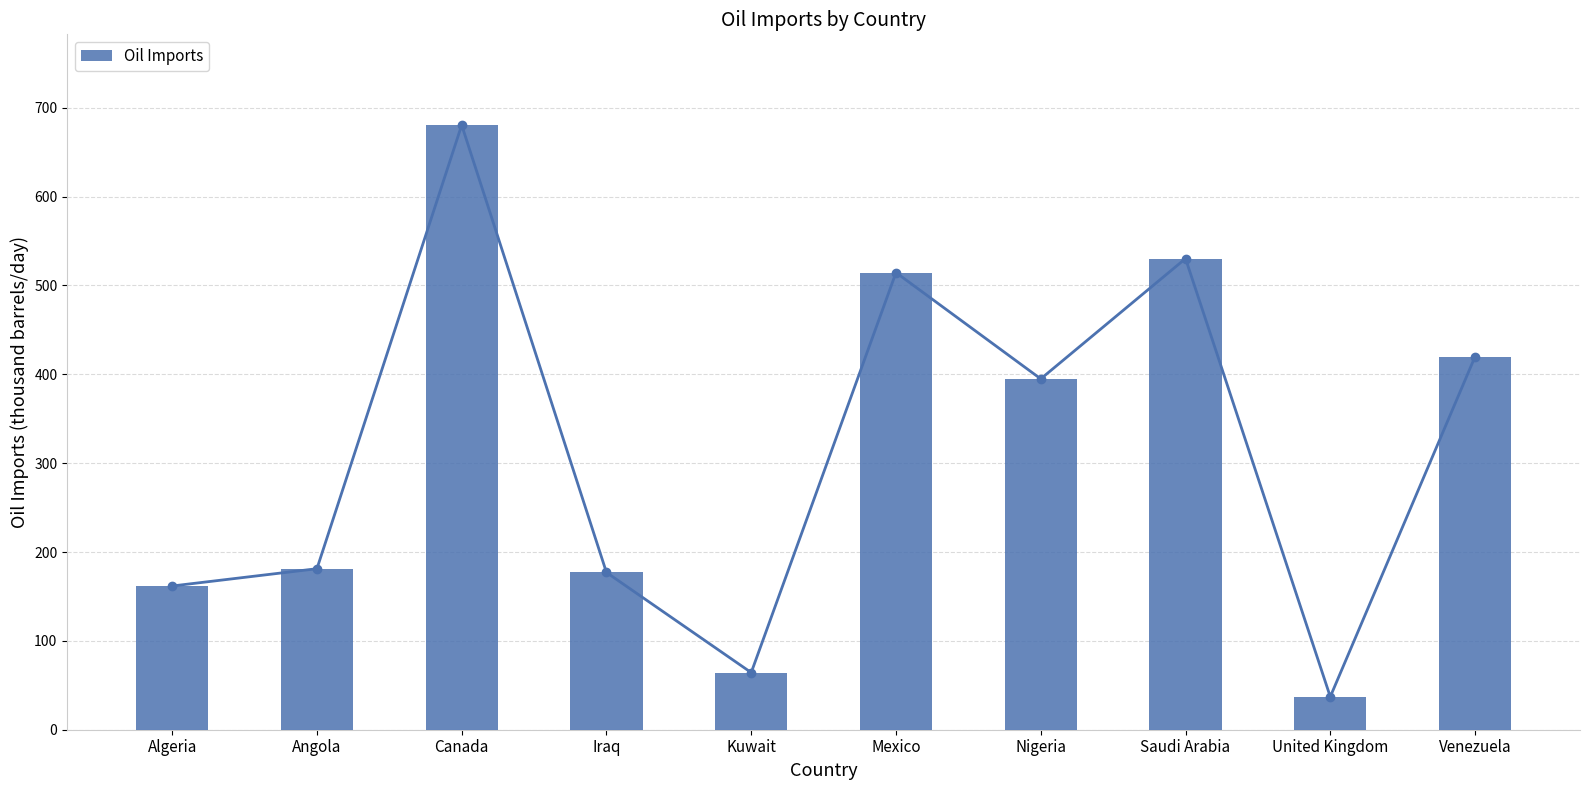

Reading right to left, what are all the values shown in this chart?

Venezuela=419.8	United Kingdom=37.1	Saudi Arabia=530.2	Nigeria=394.9	Mexico=514.5	Kuwait=64.3	Iraq=177.0	Canada=680.5	Angola=181.2	Algeria=161.8